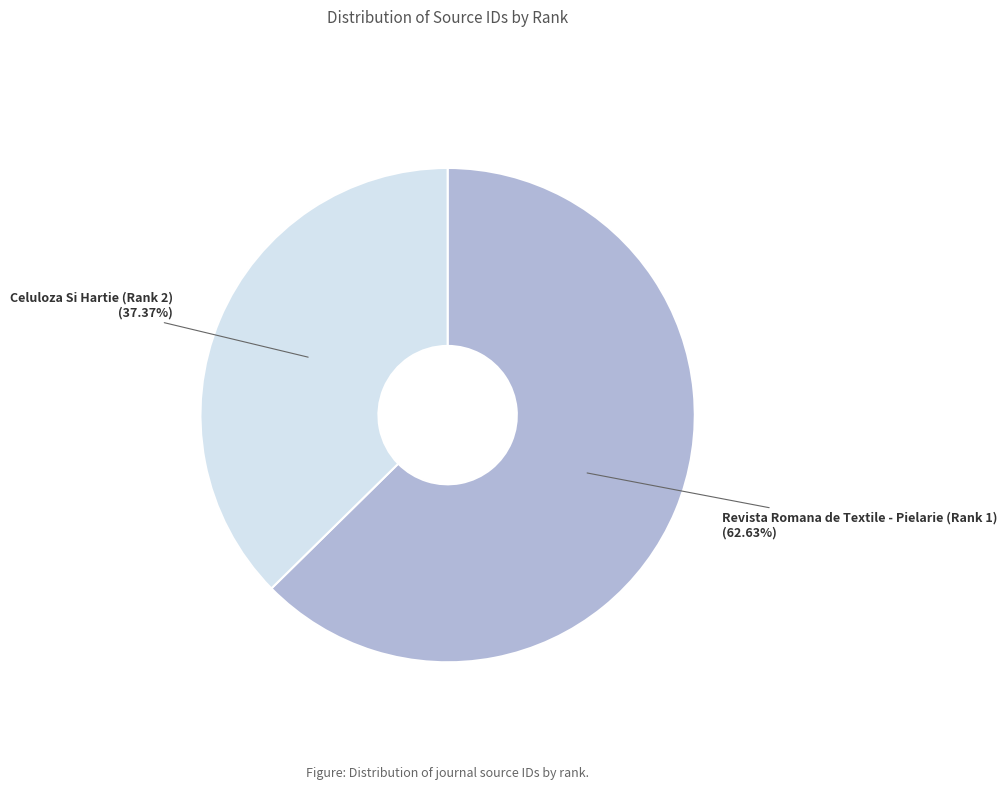

To the nearest percent, what percentage of the pie is Revista Romana de Textile - Pielarie (Rank 1)?

63%